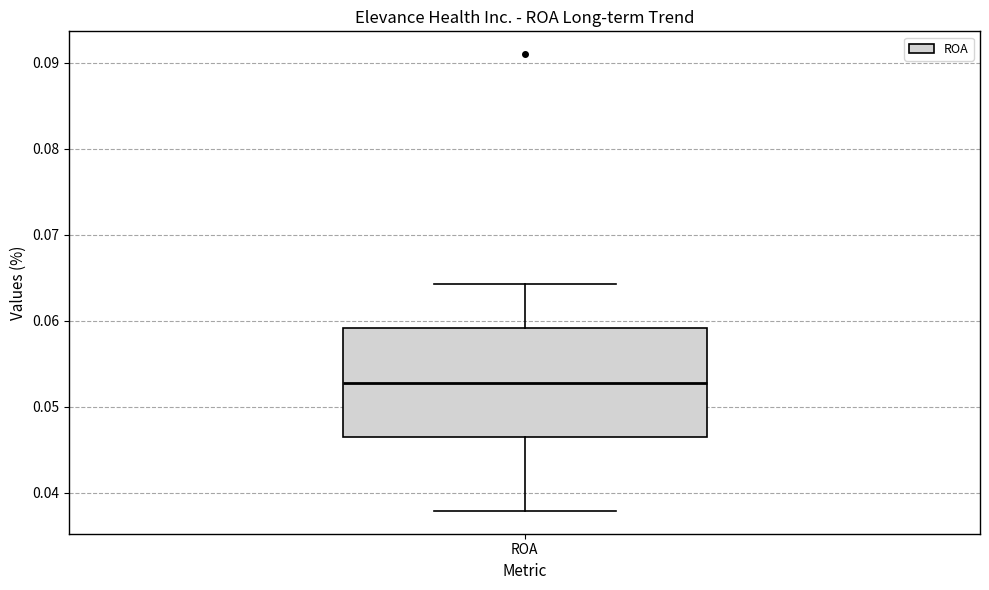

Where is the lower edge of the box for ROA on the y-axis? The values are not printed on the chart, so give them approximately, as read against the axis.

0.046